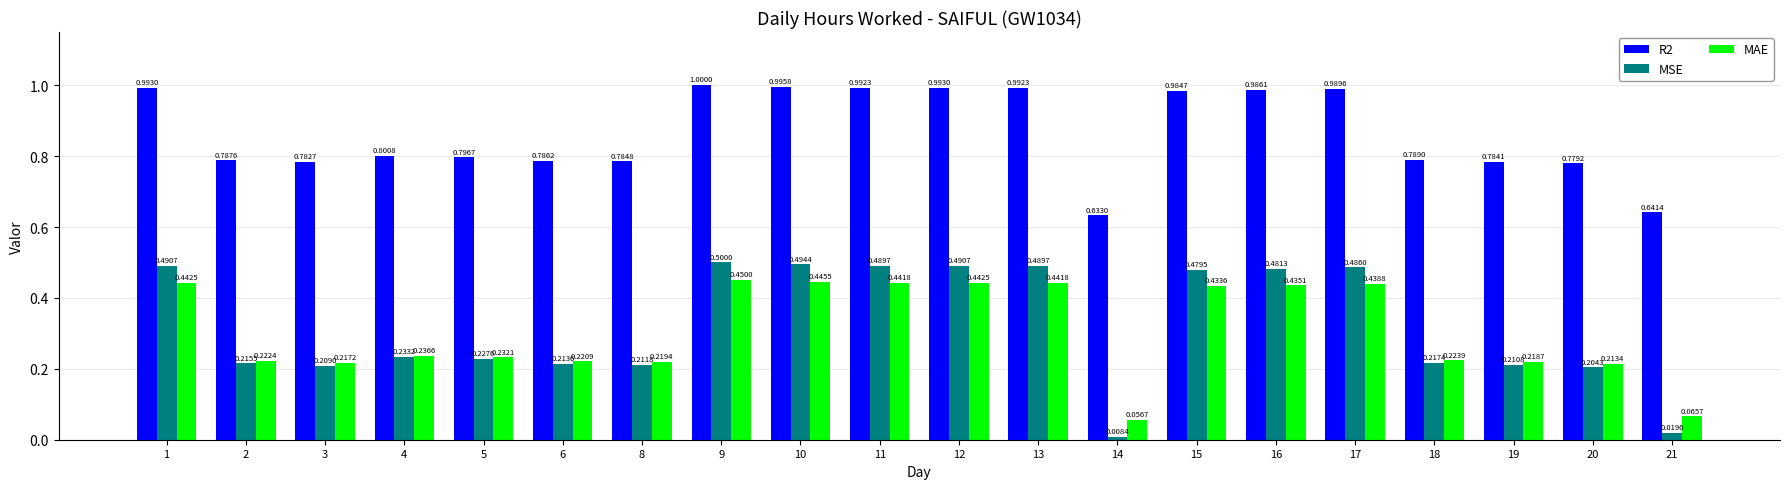

Between 15 and 21, which series saw the biggest shift?

MSE